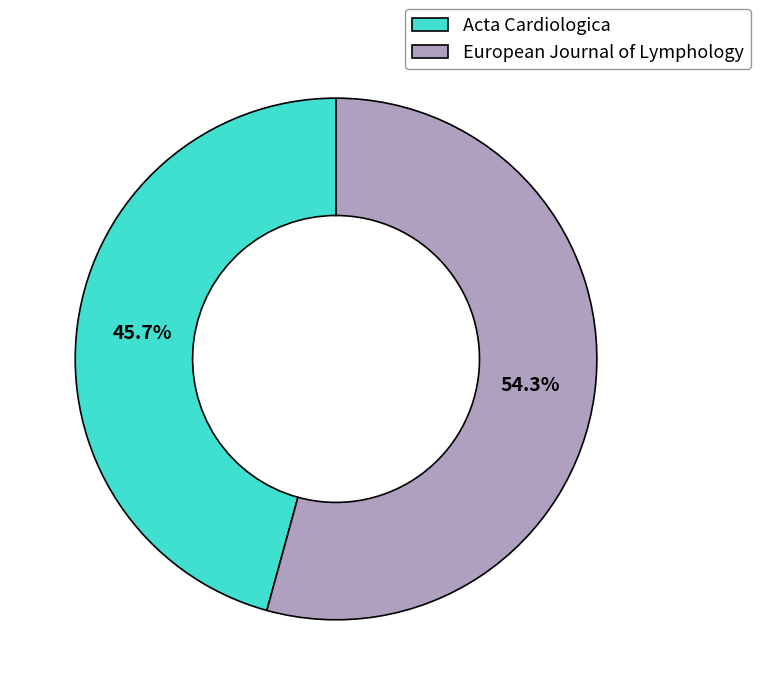

Does any single category account for the majority?

Yes